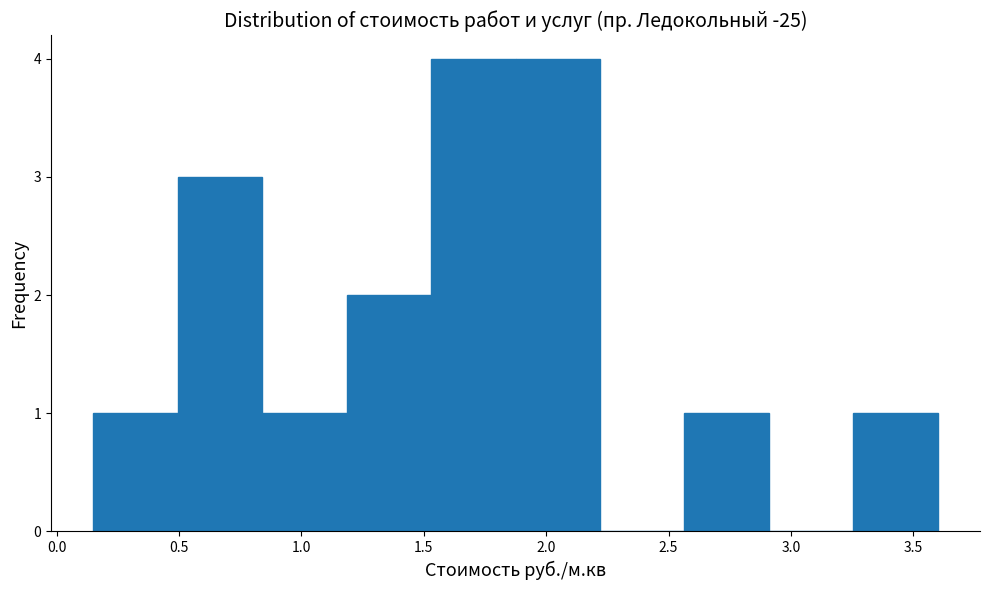

Reading left to right, list every bar in this chart as the range it spans on the x-axis followed by its height. Neither the bar edges nor the heights are printed on the chart, so give them approximately, as read against the axes.

0.150 to 0.495: 1
0.495 to 0.840: 3
0.840 to 1.185: 1
1.185 to 1.530: 2
1.530 to 1.875: 4
1.875 to 2.220: 4
2.220 to 2.565: 0
2.565 to 2.910: 1
2.910 to 3.255: 0
3.255 to 3.600: 1